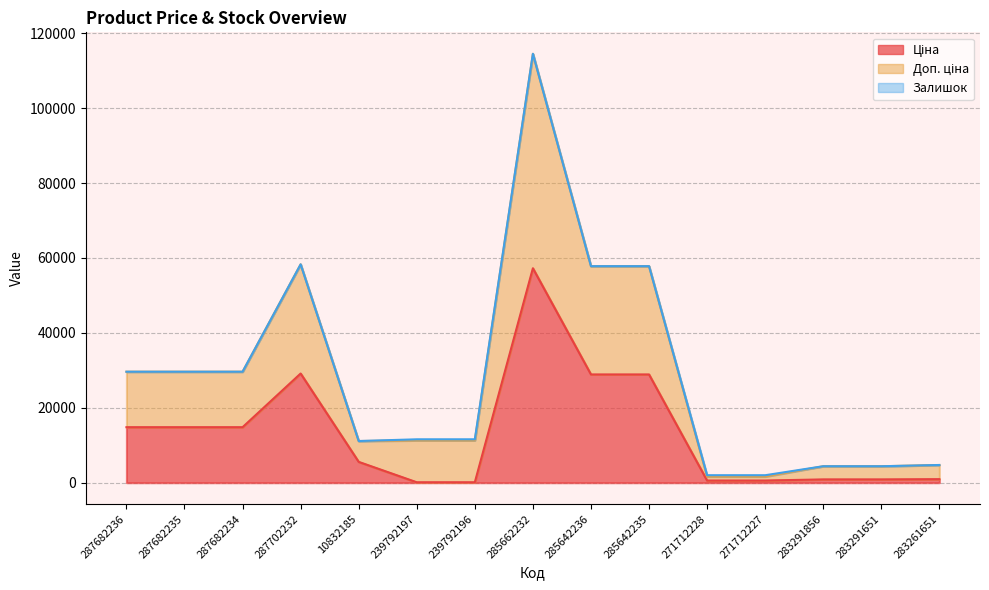

Which category has the lowest value in the Ціна series?

239792197